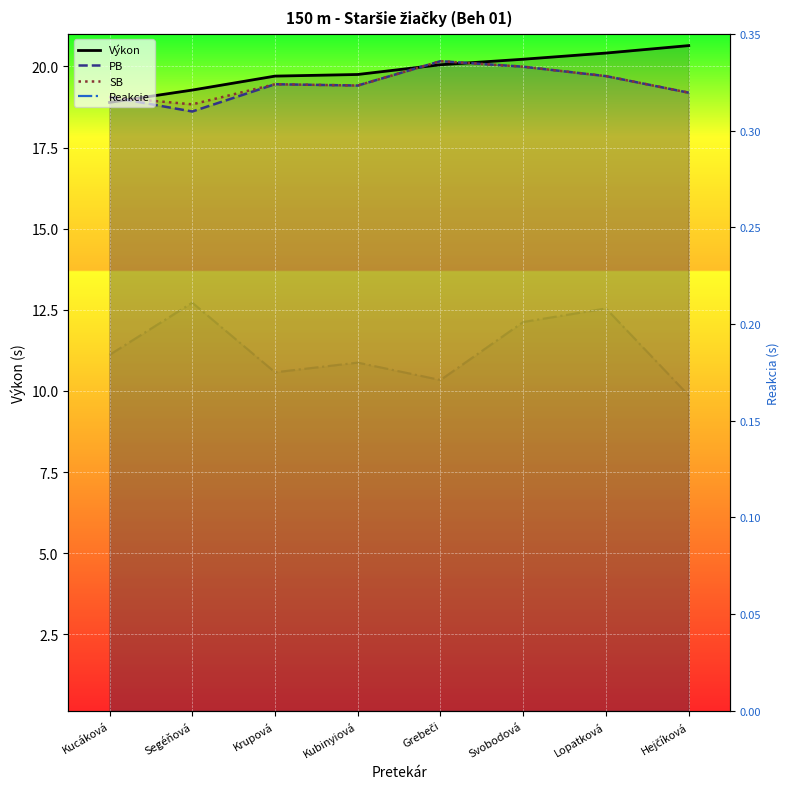

Which category has the lowest value in the Reakcie series?

Hejčíková